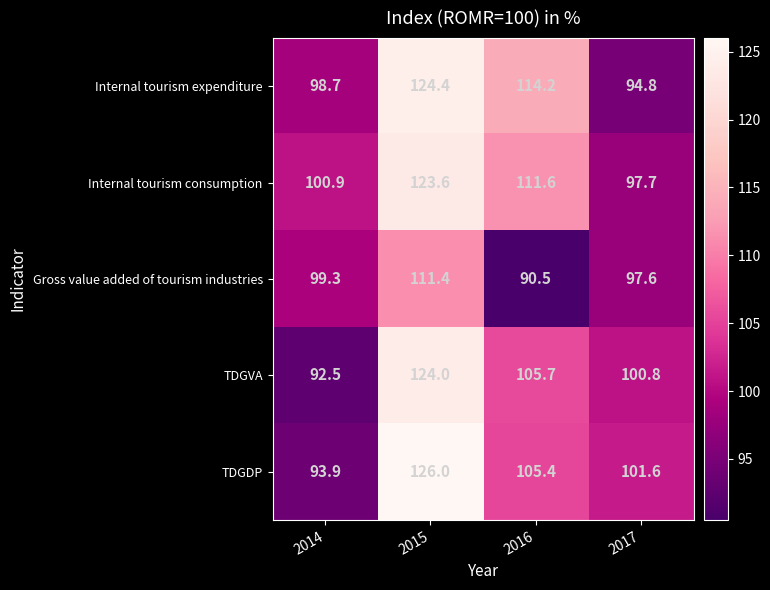

What is the difference between the highest and lowest values at 2015?

14.6